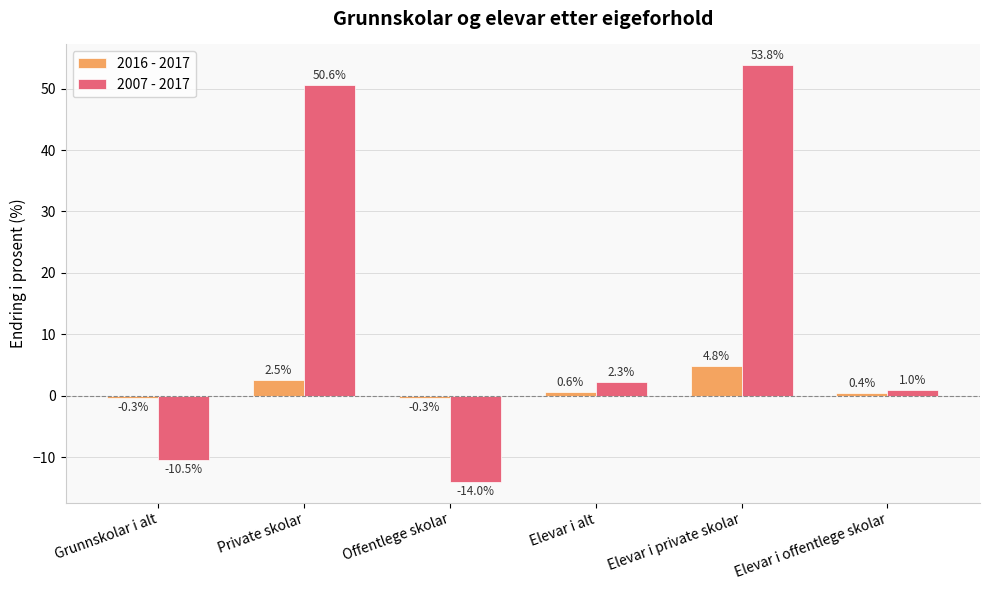

What is the difference between the highest and lowest values at Offentlege skolar?

13.7